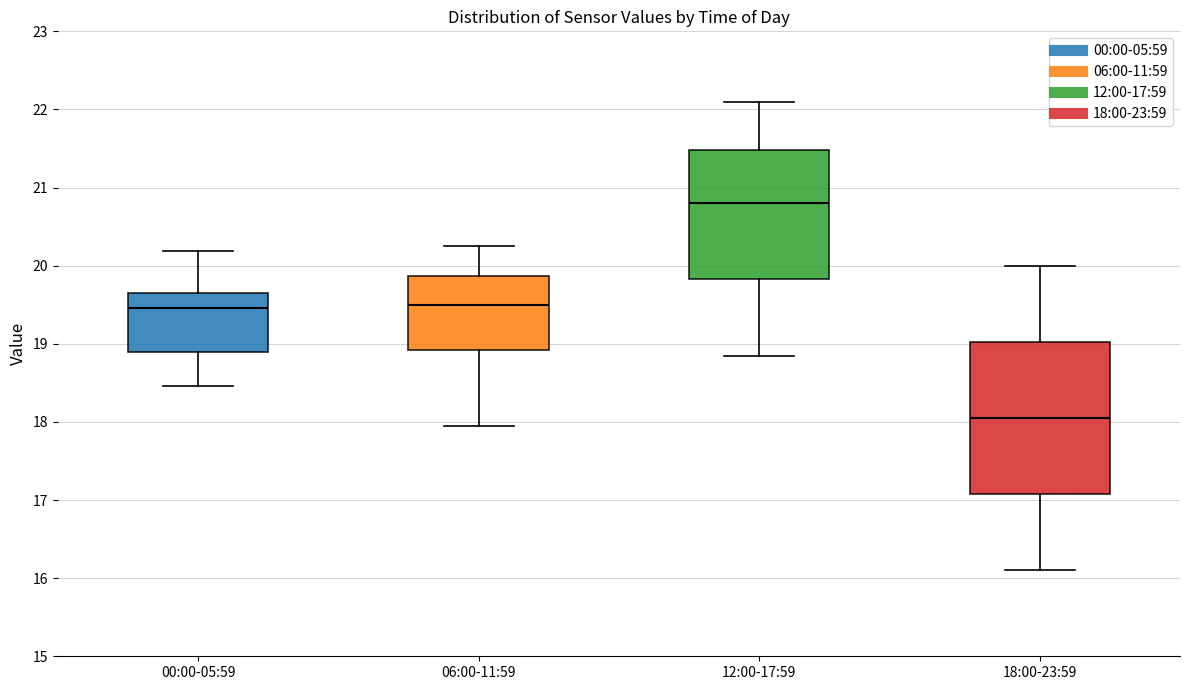

Which box's median line is the lowest?

18:00-23:59